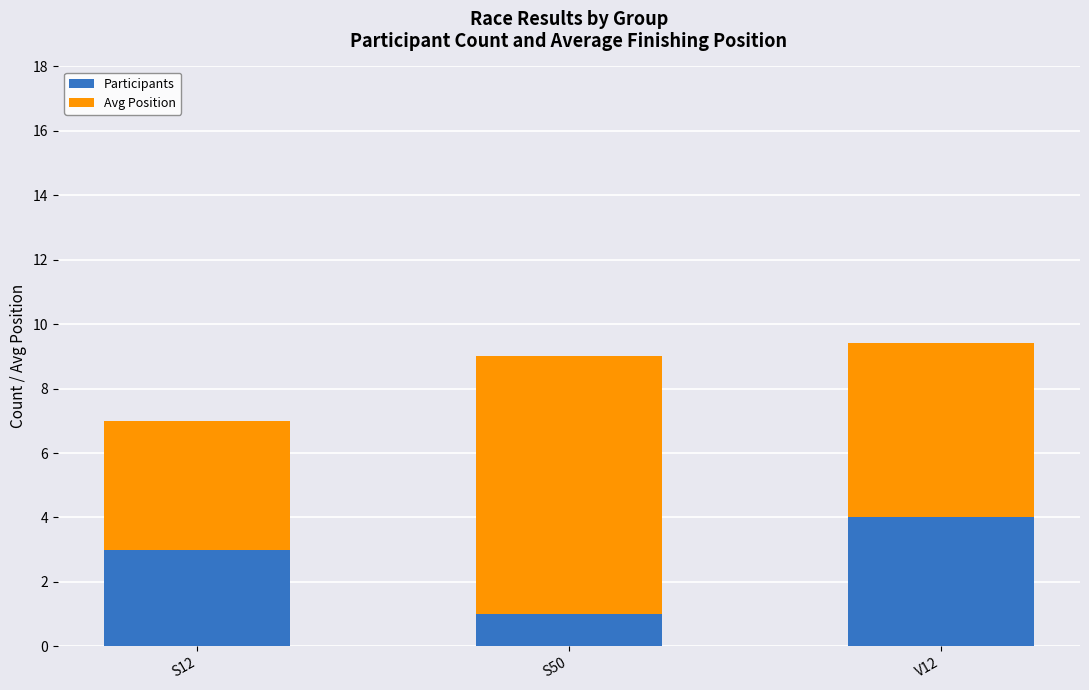

What is the difference between the maximum and second lowest values in the Participants series?

1.0